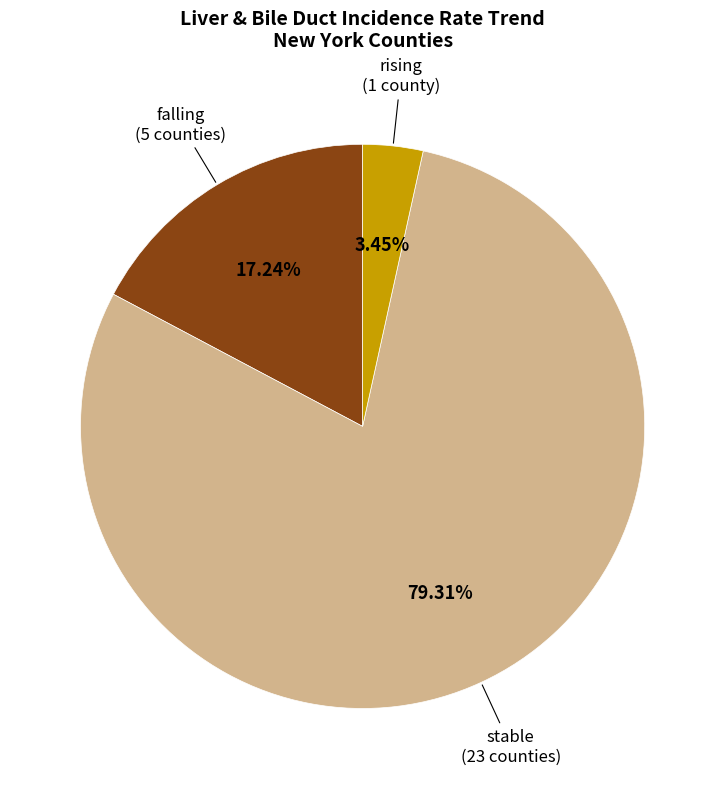

What is the smallest slice in the pie chart?

rising